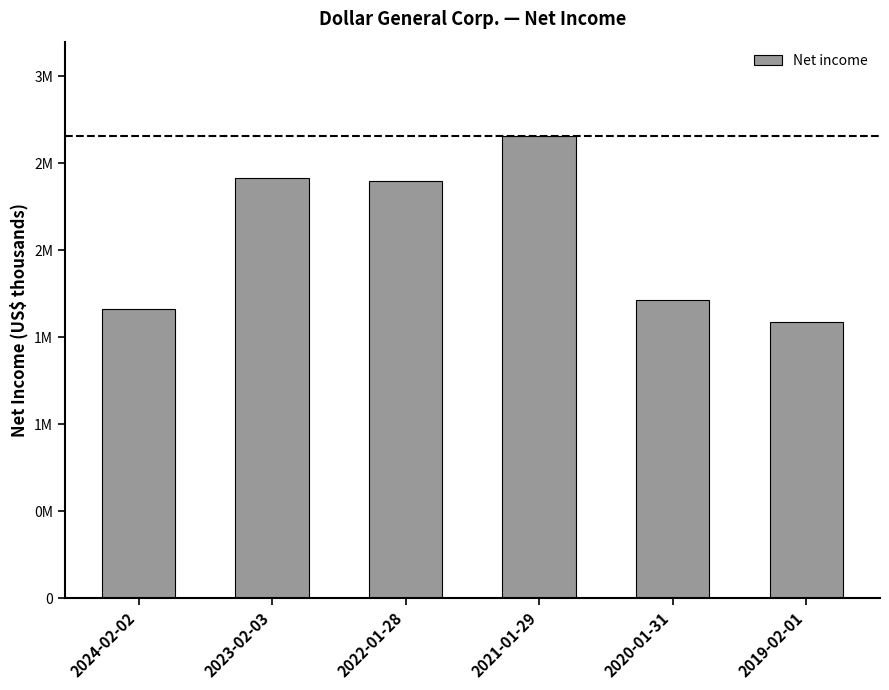

Does the chart contain stacked bars?

No